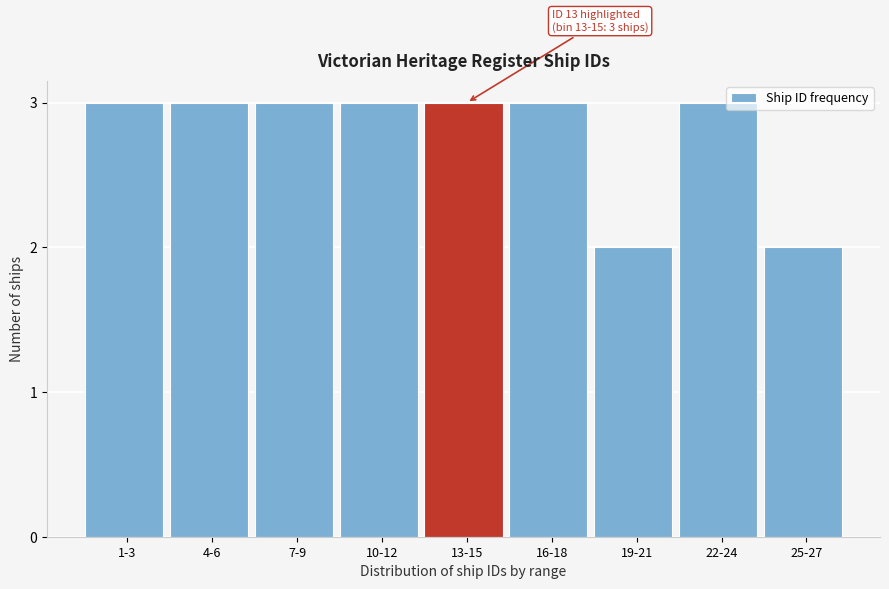

Reading left to right, transcribe all the data shown in this chart.

3	3	3	3	3	3	2	3	2